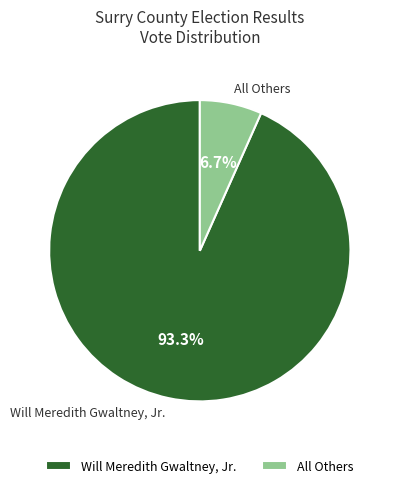

True or false: Will Meredith Gwaltney, Jr. accounts for 78% of the total.

False